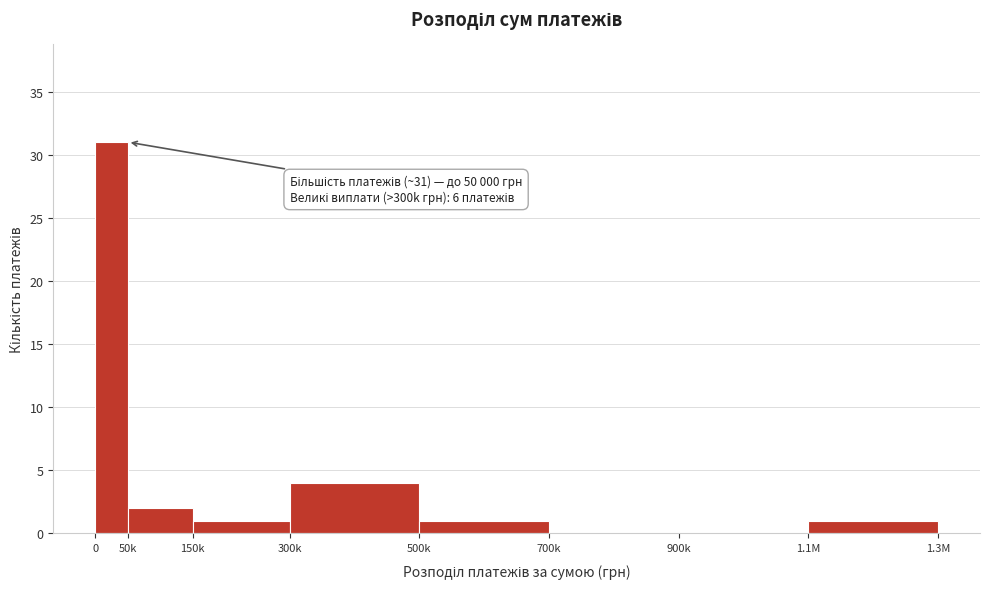

Reading left to right, list all the values displayed in this chart.

0=31	50k=2	150k=1	300k=4	500k=1	700k=0	900k=0	1.1M=1